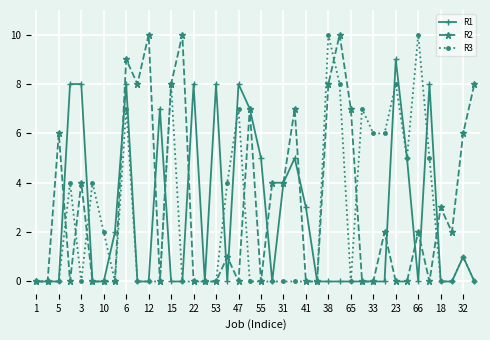

Which series has the largest total across all categories?

R2